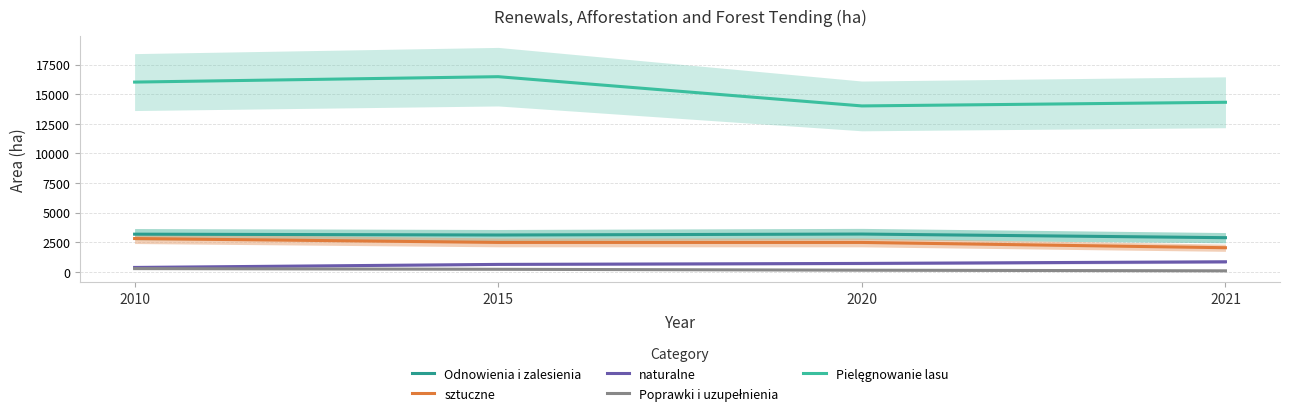

List the labels in order of Pielęgnowanie lasu value, smallest first.

2020, 2021, 2010, 2015